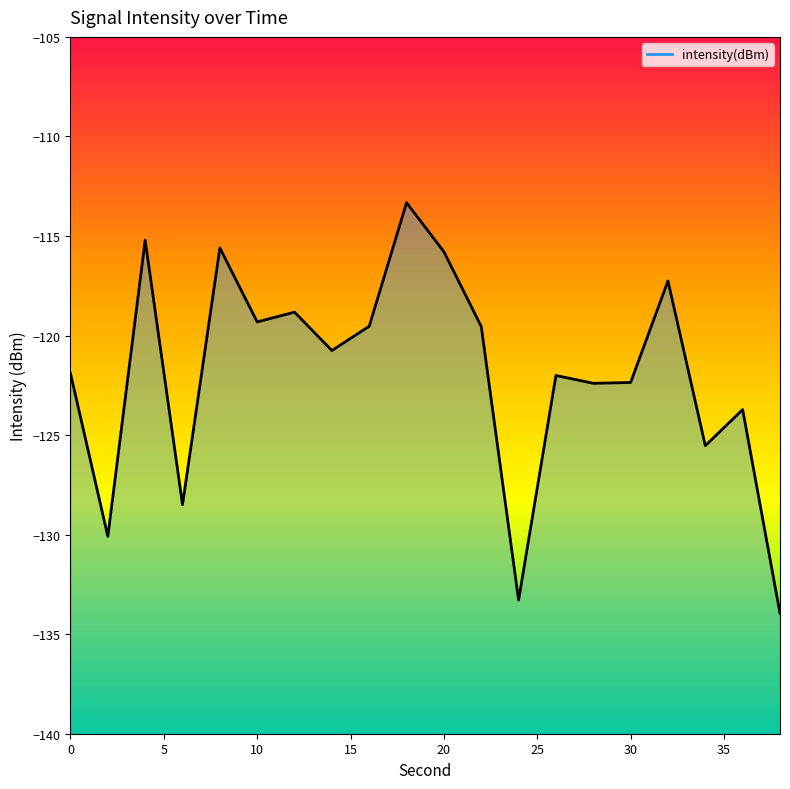

Does the chart have visible grid lines?

No